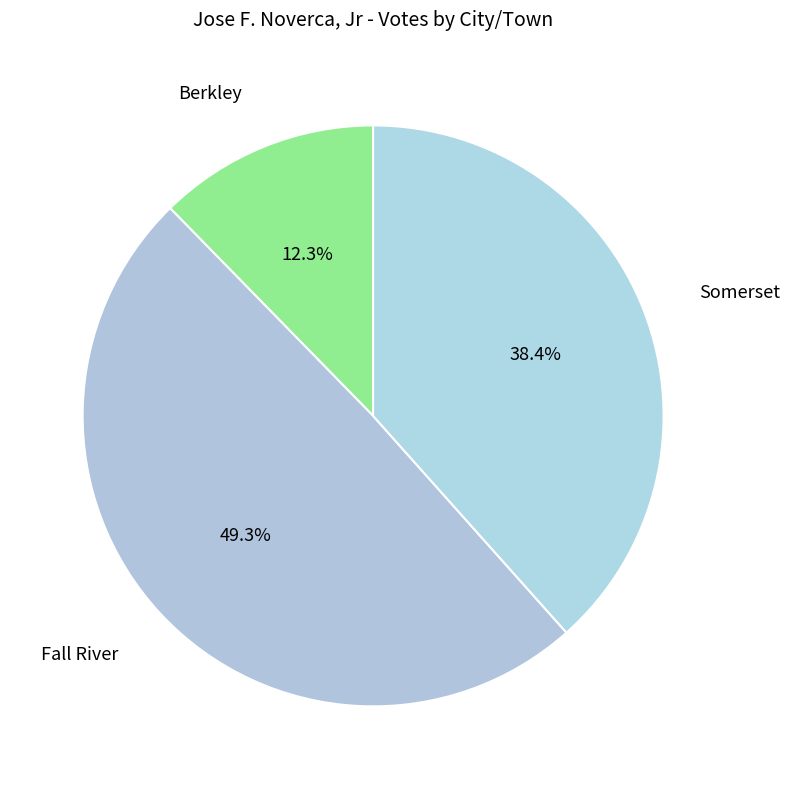

To the nearest percent, what portion does Berkley represent?

12%